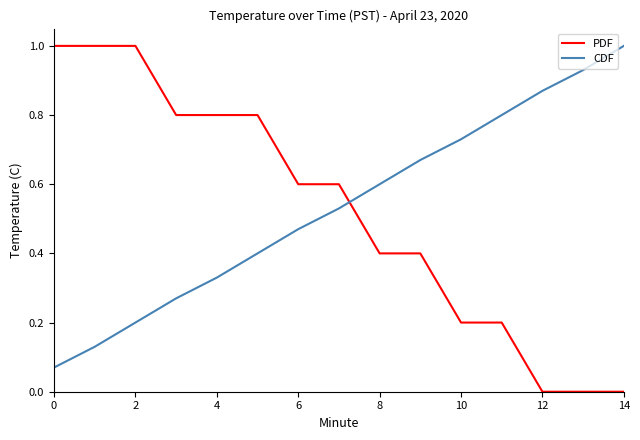

True or false: PDF and CDF cross at least once.

True